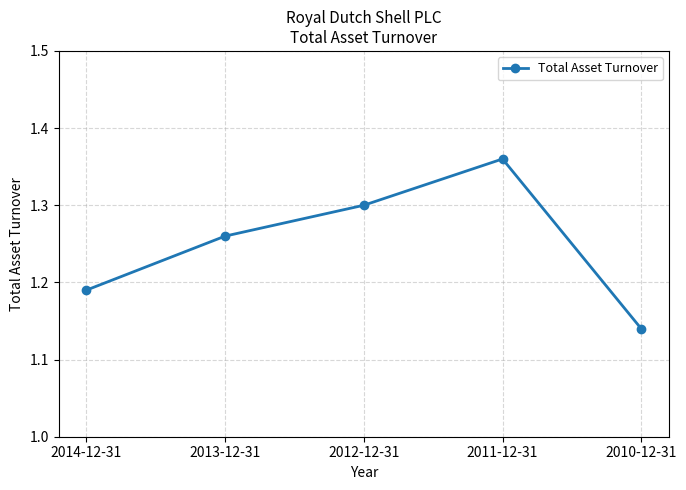

What is the difference between the maximum and minimum values?

0.2